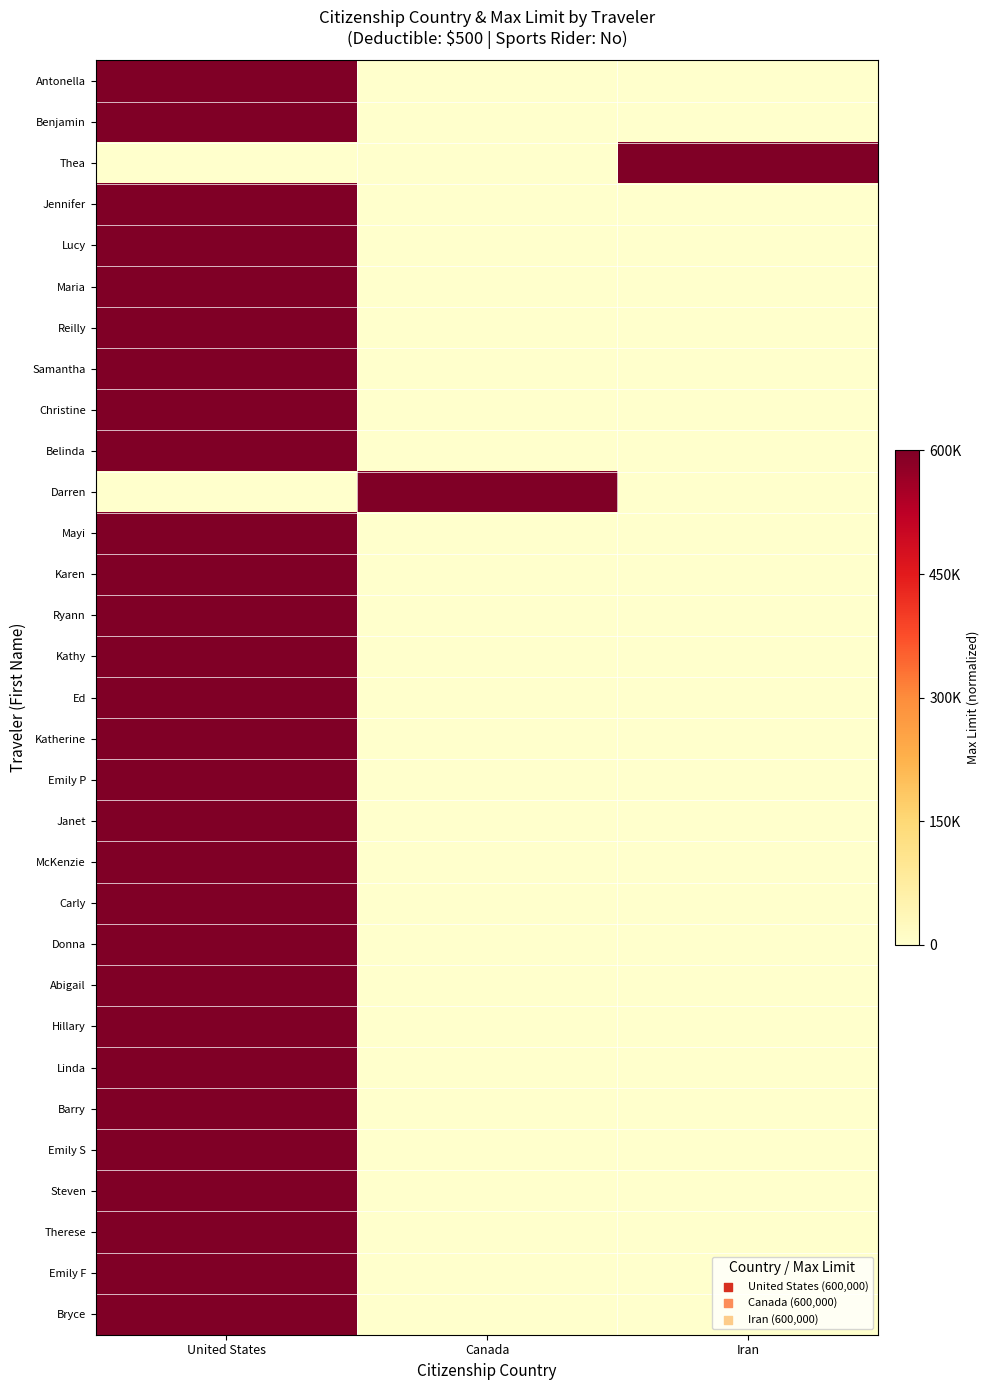

At which category does the chart reach its peak across all series?

United States